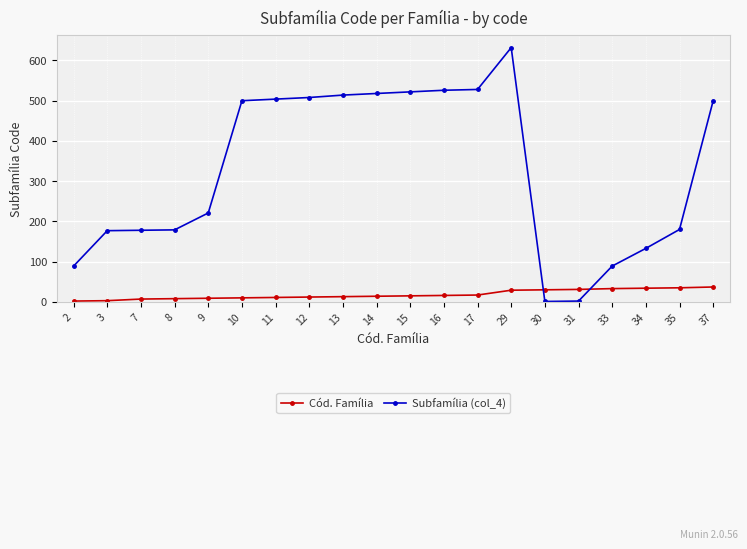

The Subfamília (col_4) series shows 500 at 37. True or false?

True